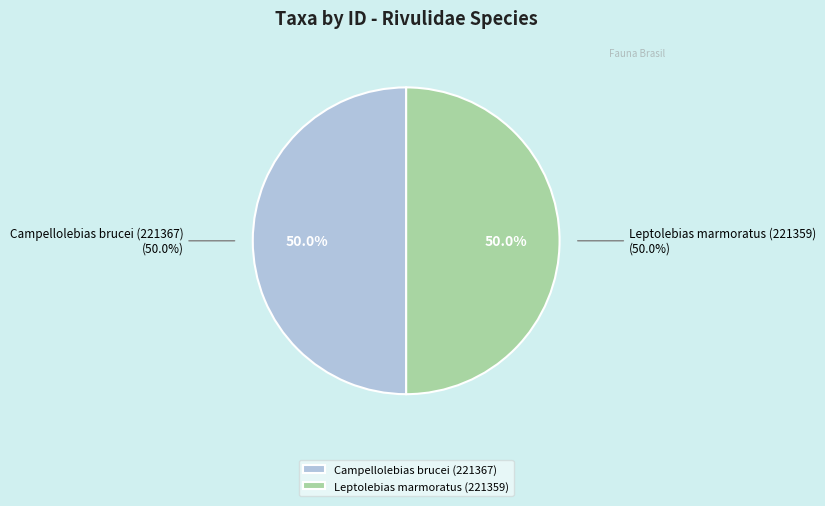

Count the number of slices in the pie.

2